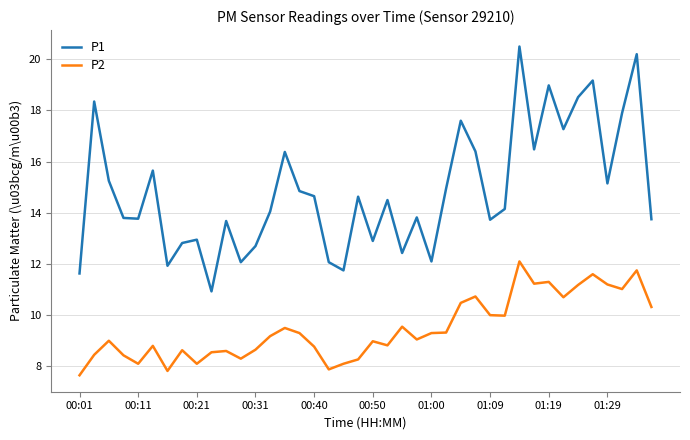

Does the chart have visible grid lines?

Yes